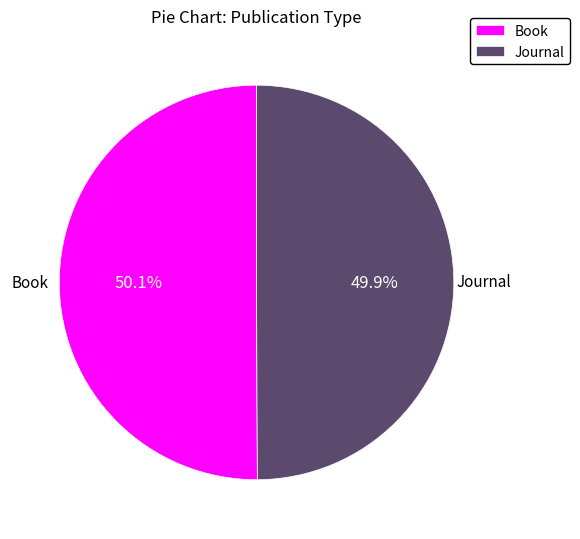

To the nearest percent, what percentage of the pie is Journal?

50%